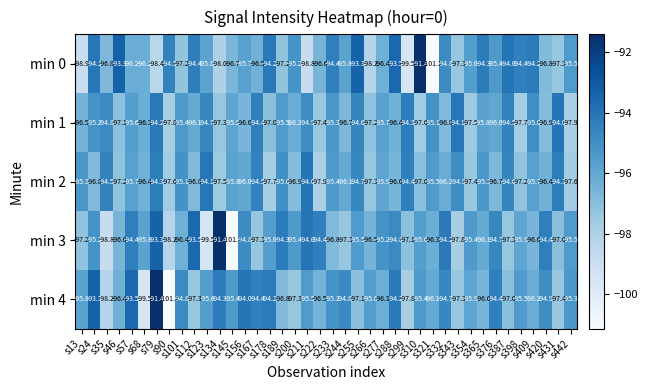

What is the maximum value shown in the chart?

-91.4